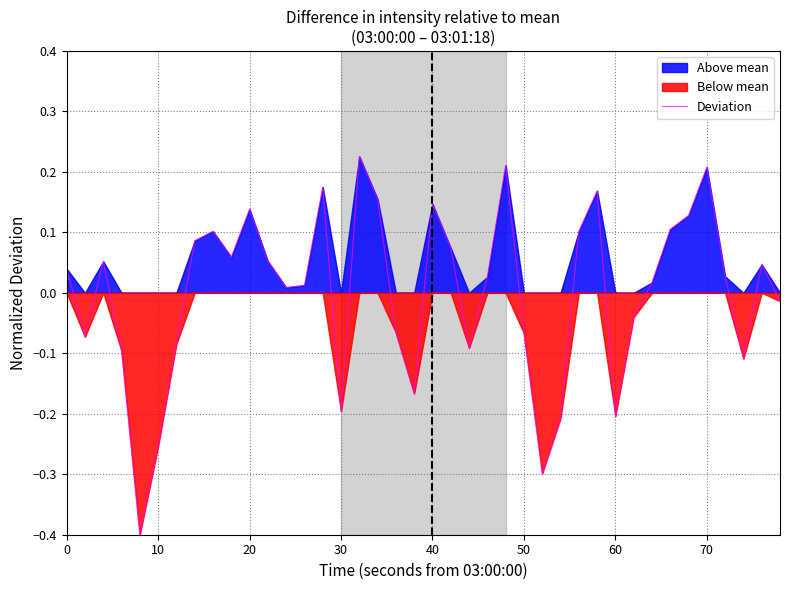

How many values are below zero?

16